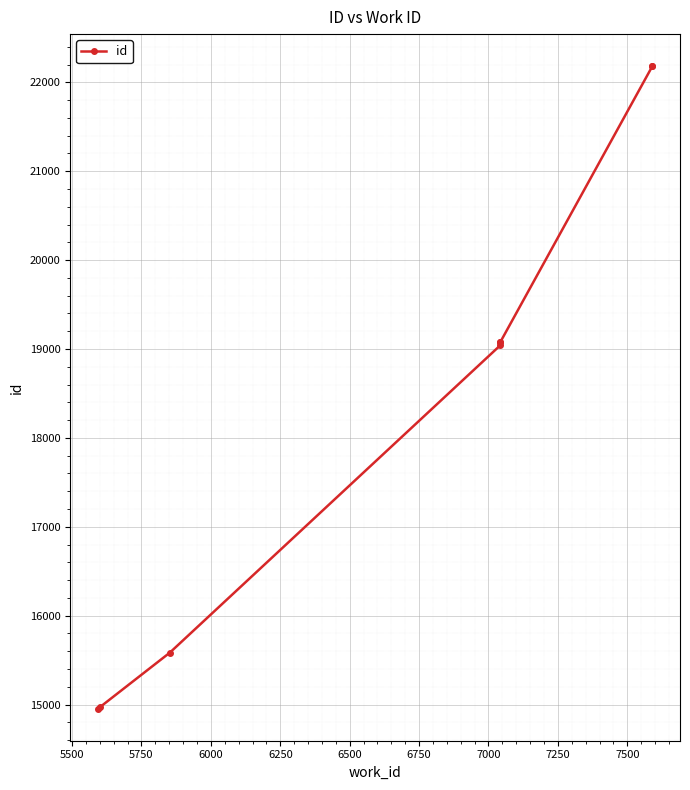

How many categories are shown in the chart?

8